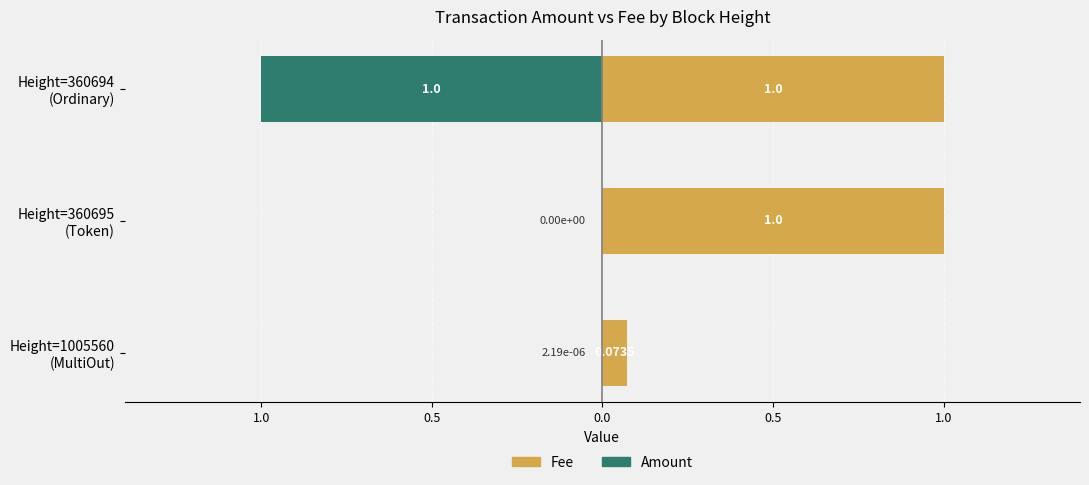

How many bars are there in total?

6